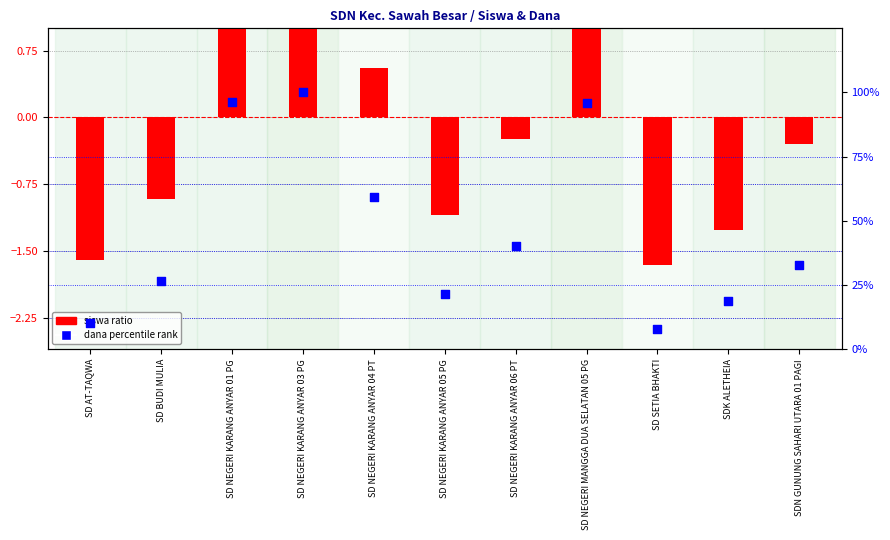

At which category is the sum across all series the highest?

SD NEGERI KARANG ANYAR 03 PG